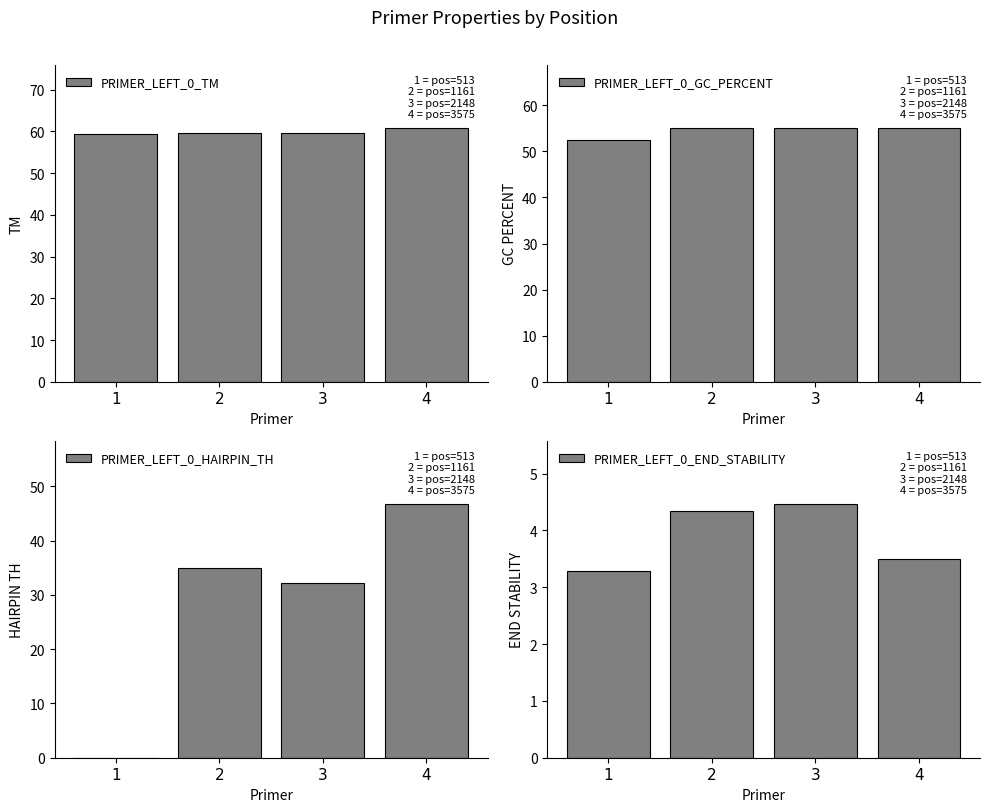

What is the lowest value of the PRIMER_LEFT_0_END_STABILITY series?

3.3